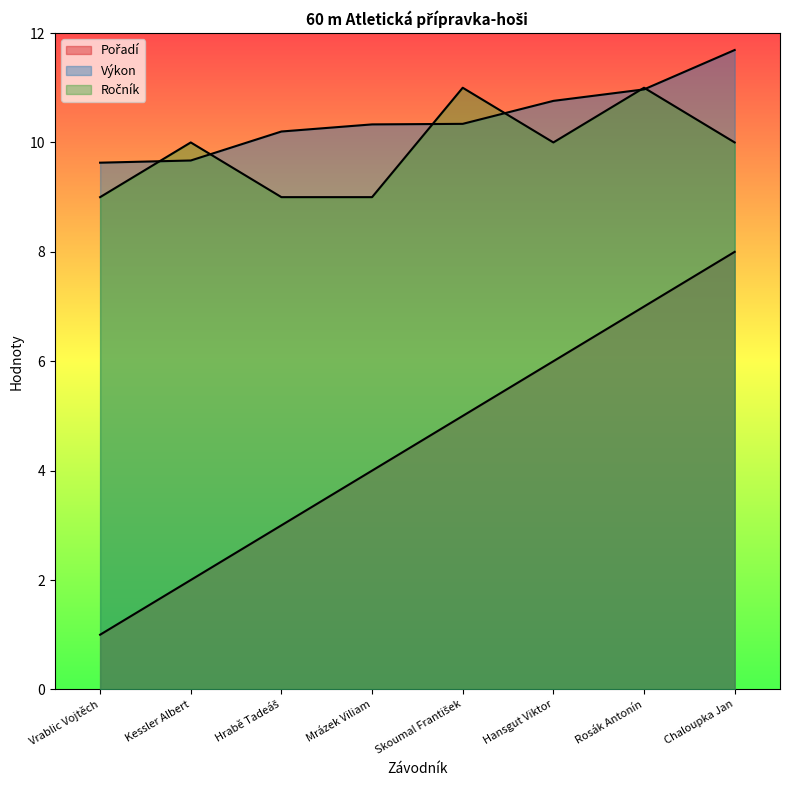

At which label does Ročník first exceed 10?

Skoumal František